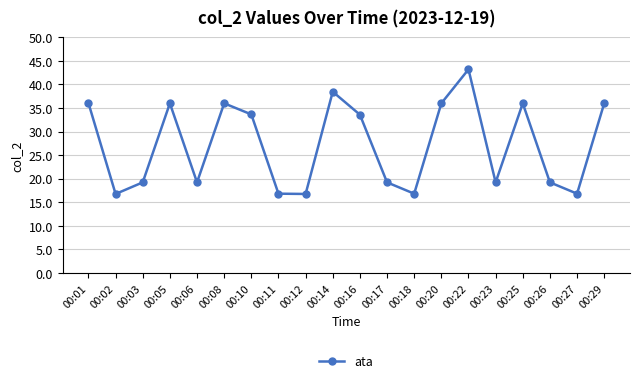

Which label corresponds to the largest value in the chart?

00:22